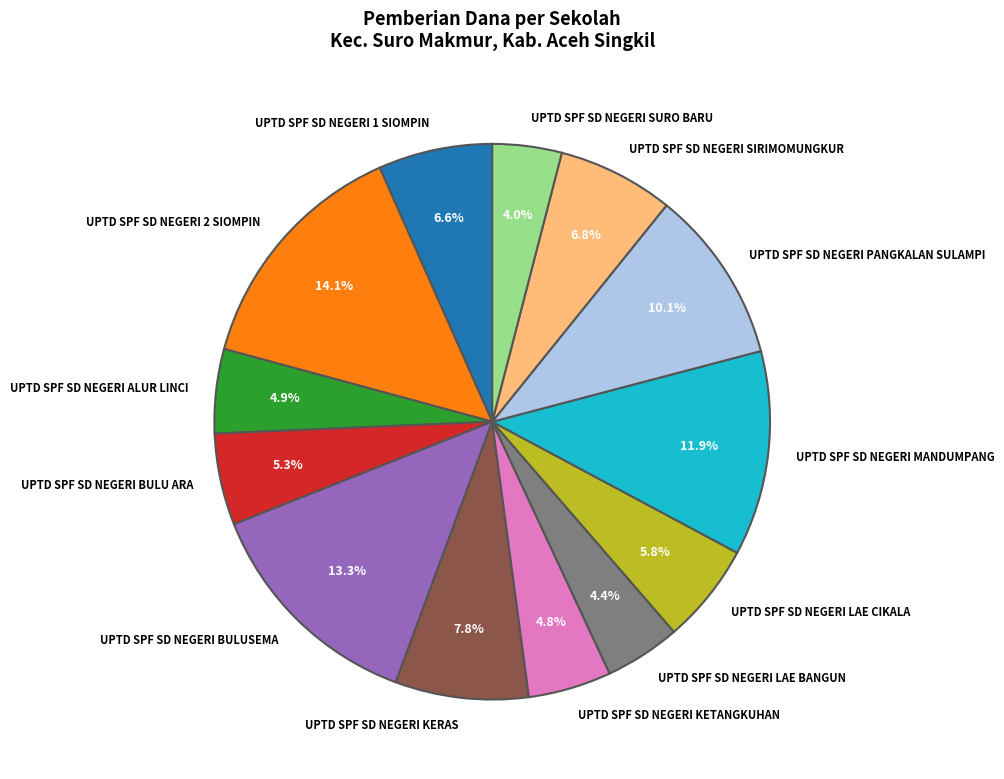

How many slices are in this pie chart?

13